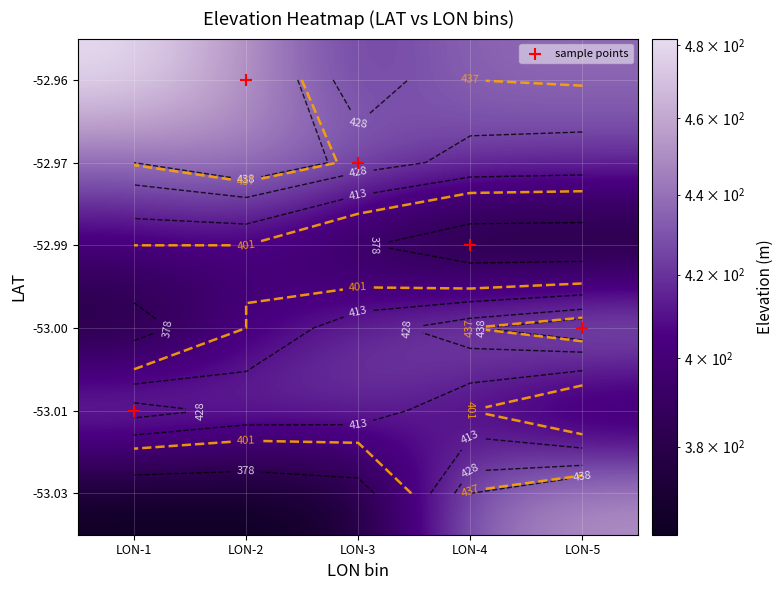

Rank the categories by -52.96 value from highest to lowest.

LON-1, LON-2, LON-5, LON-4, LON-3